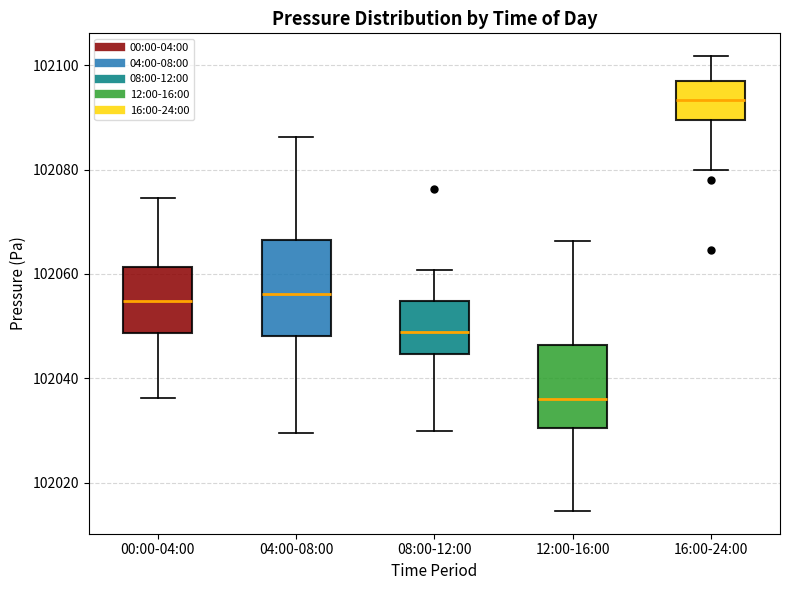

Comparing the boxes themselves (not the whiskers), which one is the tallest?

04:00-08:00